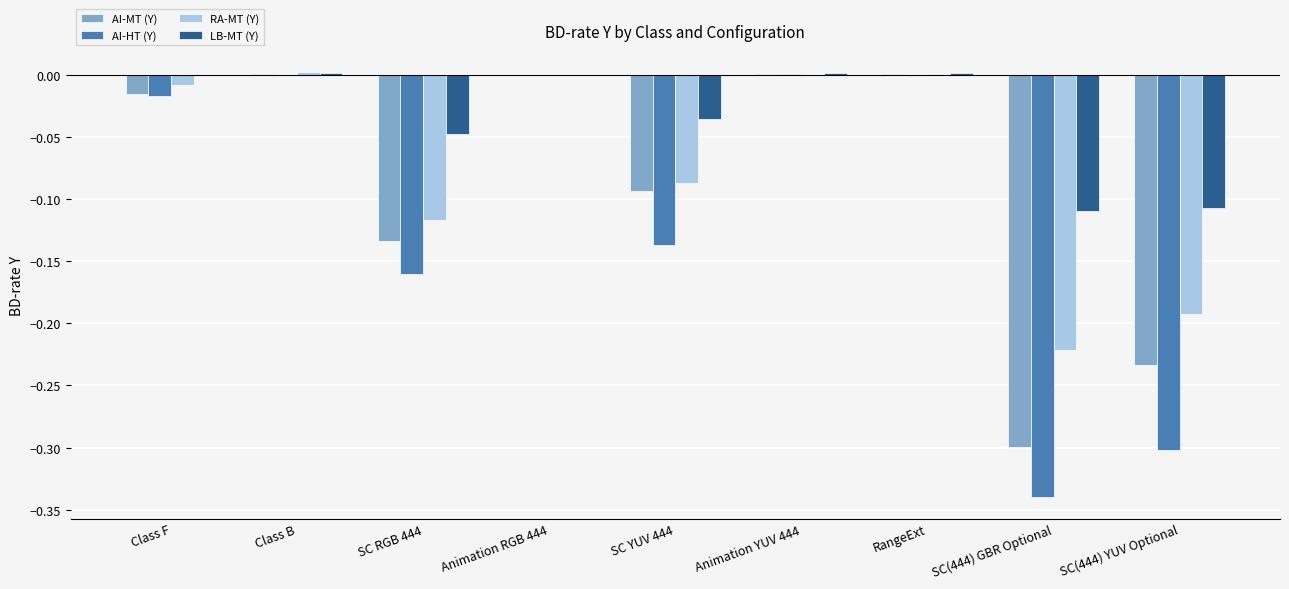

Which series has the largest total across all categories?

LB-MT (Y)